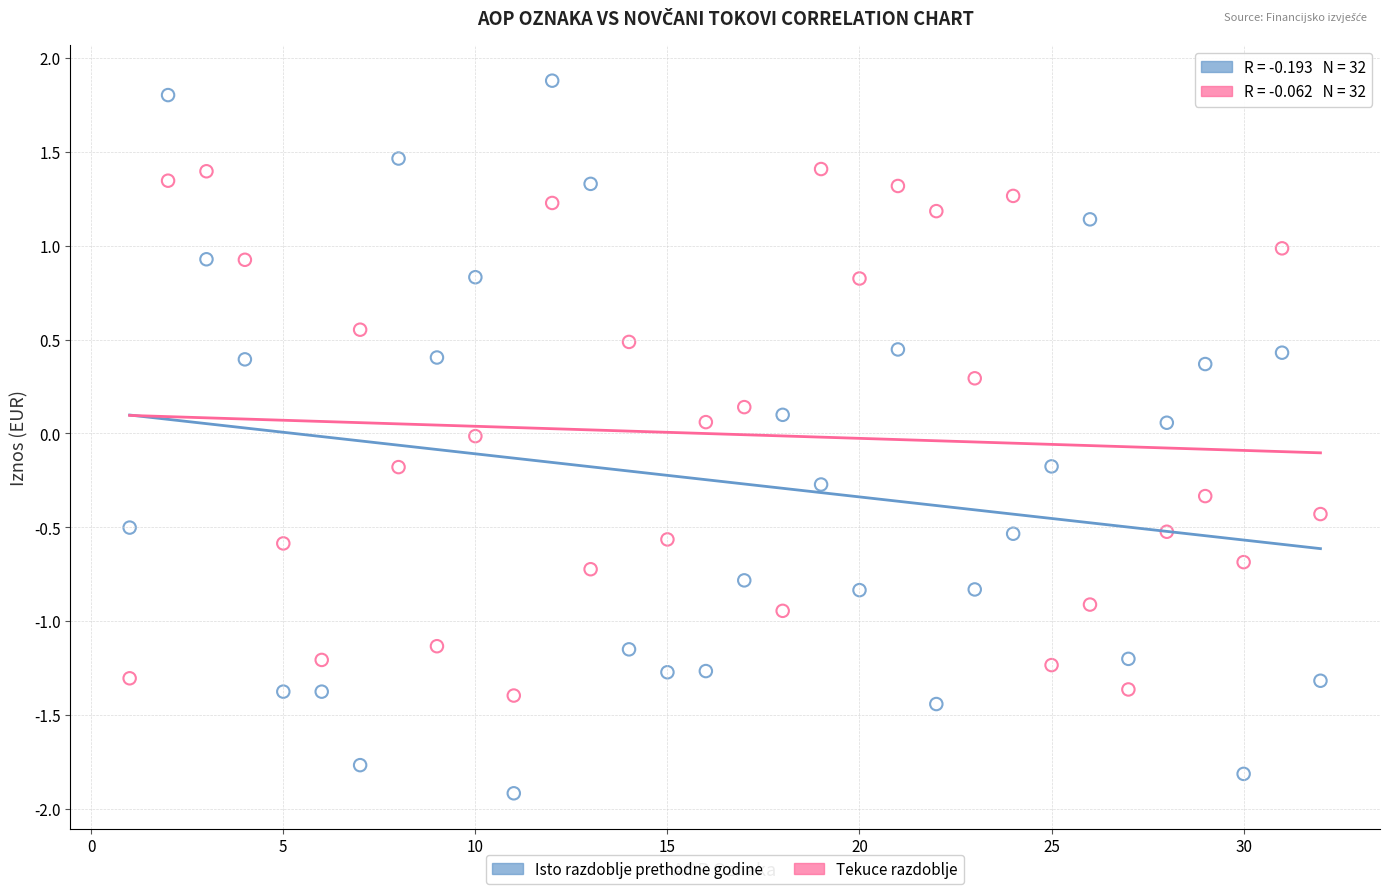

Which series has the largest Y range (max minus min)?

Isto razdoblje prethodne godine